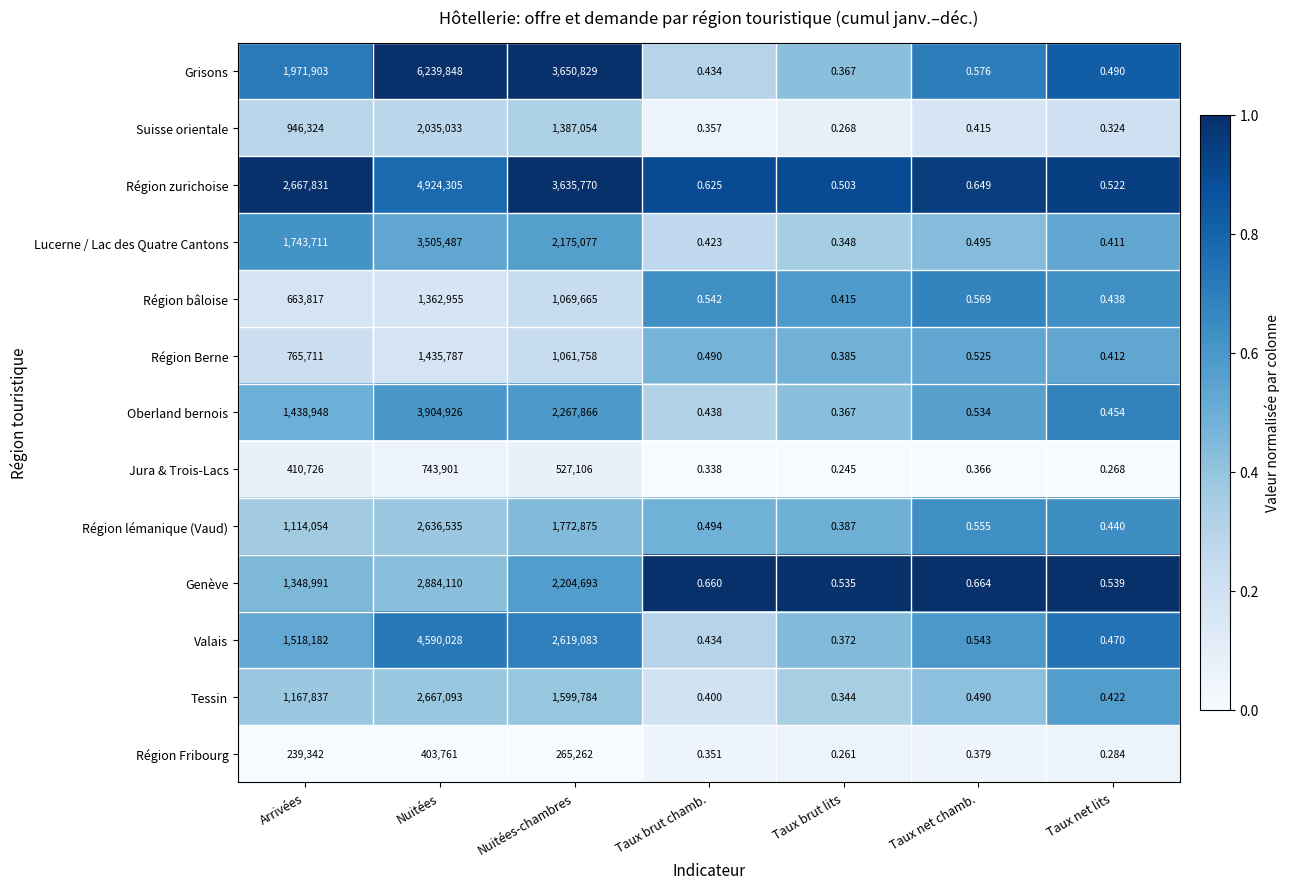

Where is Suisse orientale nearest to the value 1017516?

Arrivées